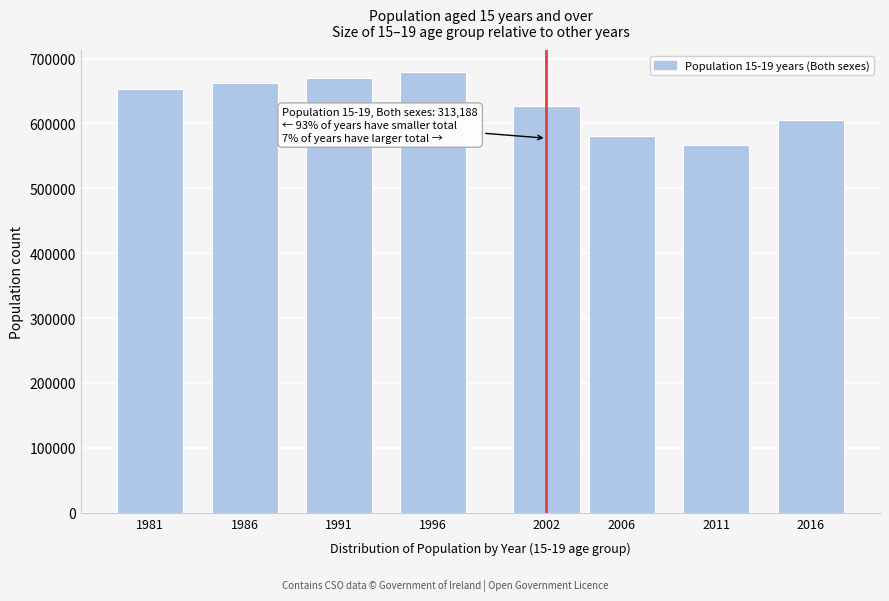

Reading left to right, extract all data points from this chart.

652858	662200	670052	679072	626376	580514	566038	605632